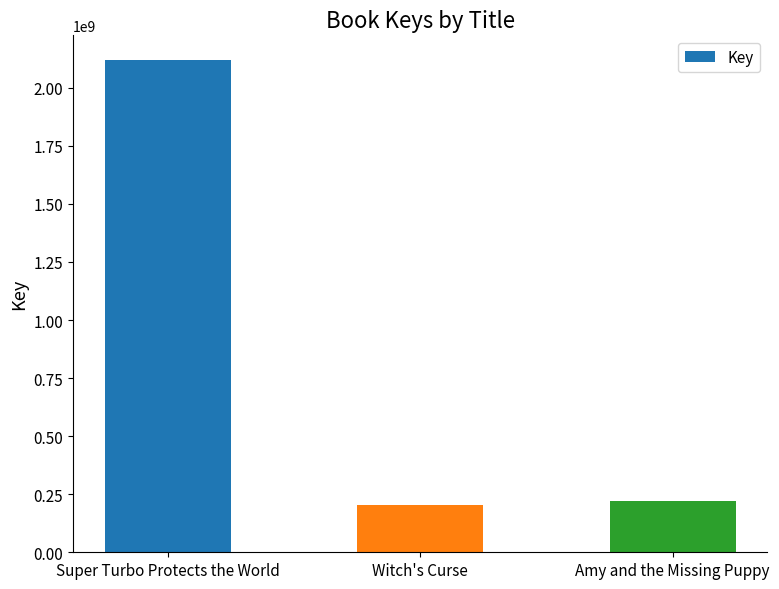

What is the approximate value at Super Turbo Protects the World, to the nearest 50?

2119922850